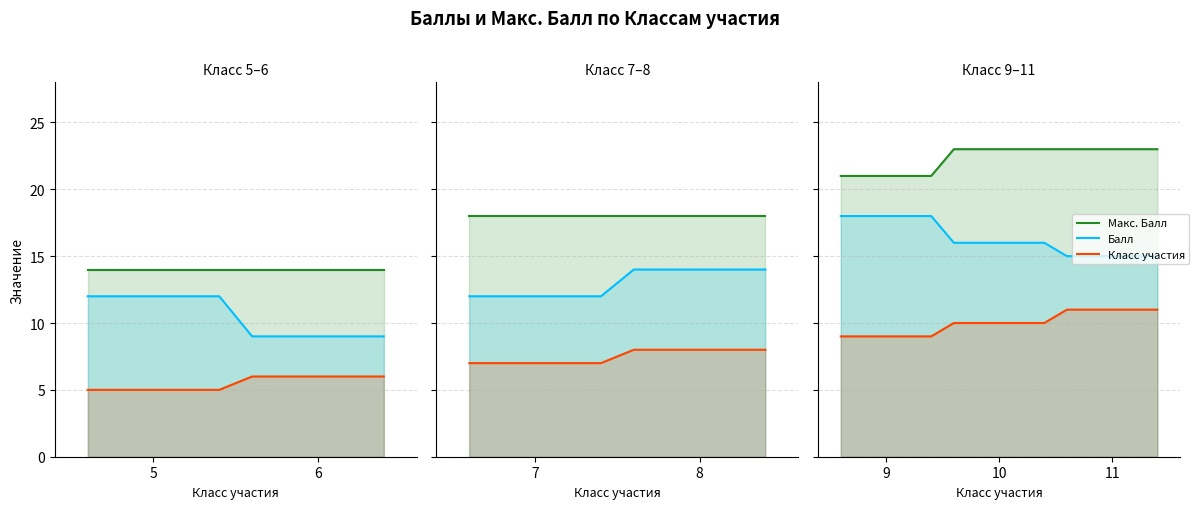

Is it true that Макс. Балл equals 11 at 6?

False